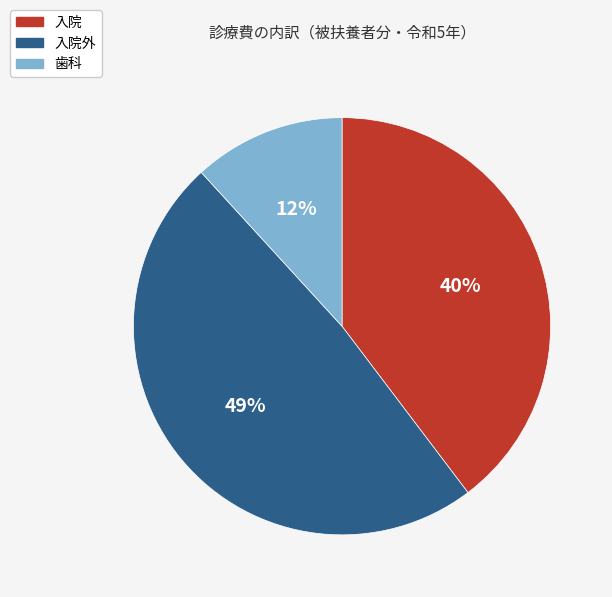

To the nearest percent, what is the difference between the largest and smallest slice percentages?

37%